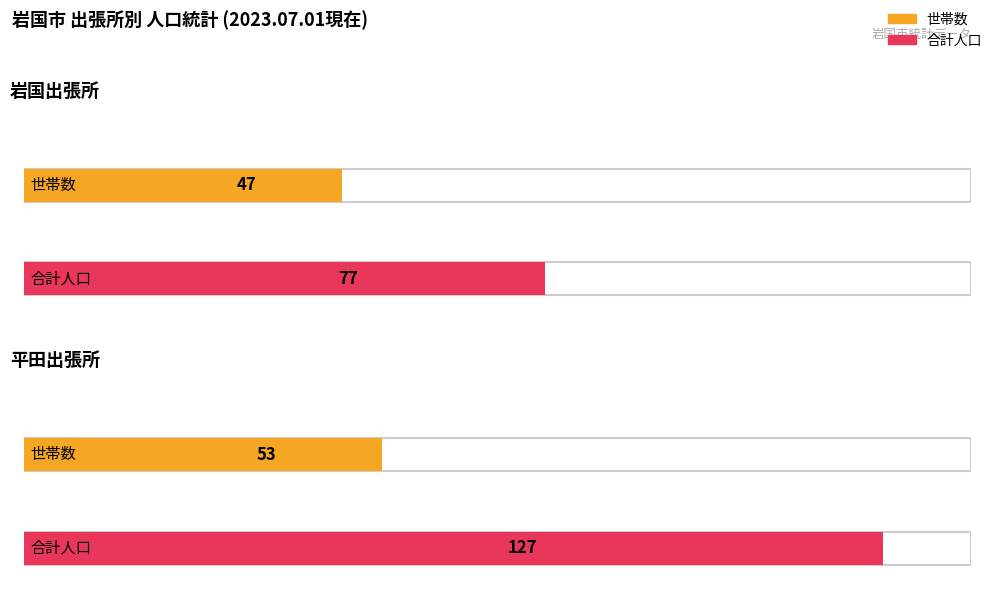

Which series has the largest total across all categories?

合計人口